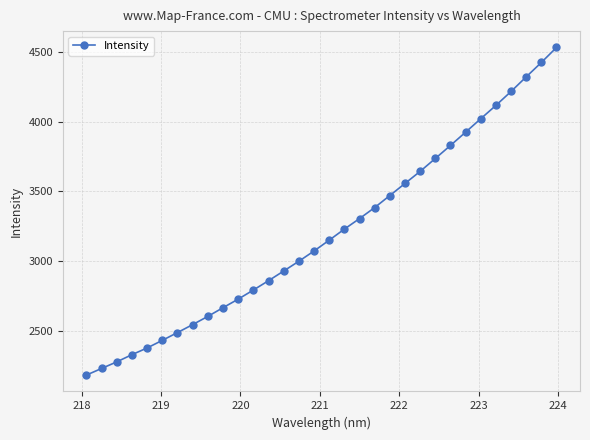

How many data points are less than 3150?

16